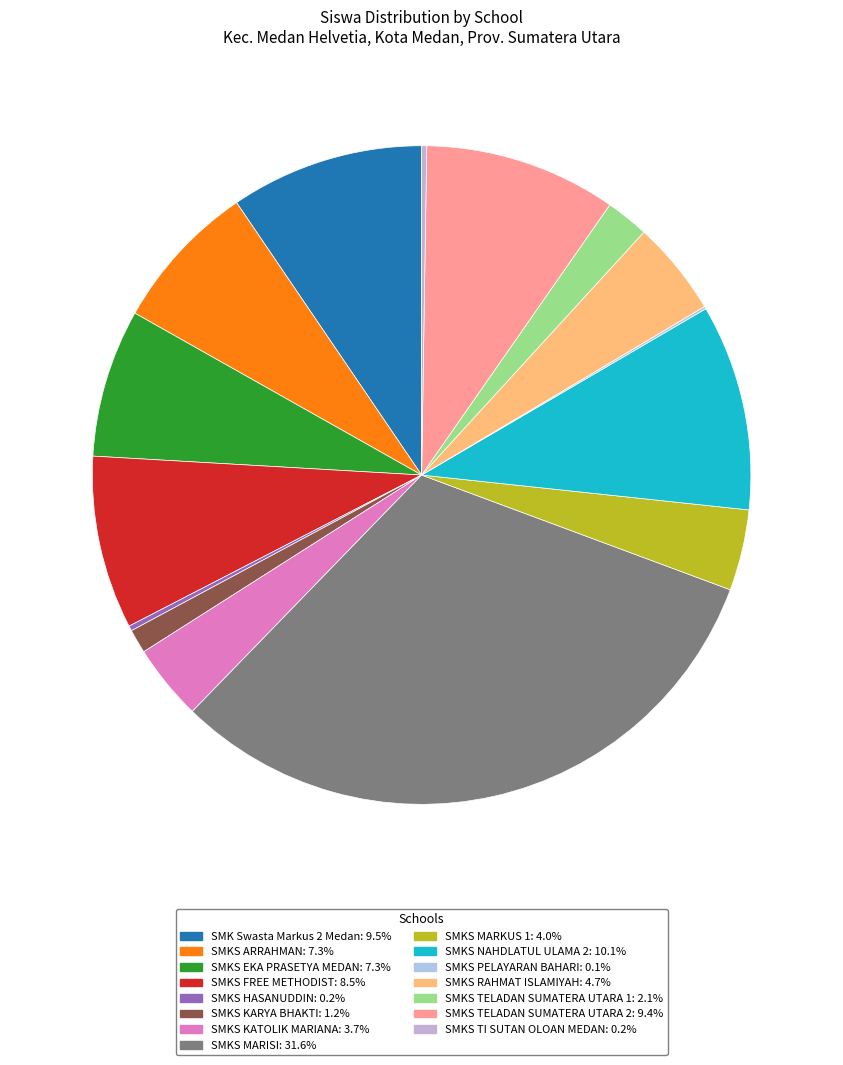

How many slices are in this pie chart?

15